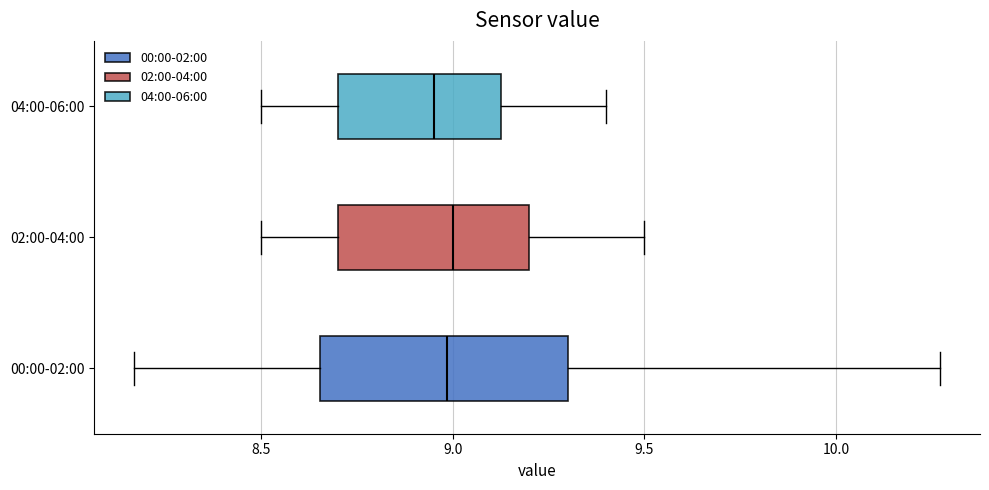

Reading bottom to top, transcribe this box plot: for each box, give where its median line is, the range the box spans, and where its two whiskers end, as read against the x-axis. The values are not printed on the chart, so give them approximately, as read against the axis.

00:00-02:00: median 9.00, box 8.65 to 9.30, whiskers 8.15 to 10.25
02:00-04:00: median 9.00, box 8.70 to 9.20, whiskers 8.50 to 9.50
04:00-06:00: median 8.95, box 8.70 to 9.15, whiskers 8.50 to 9.40